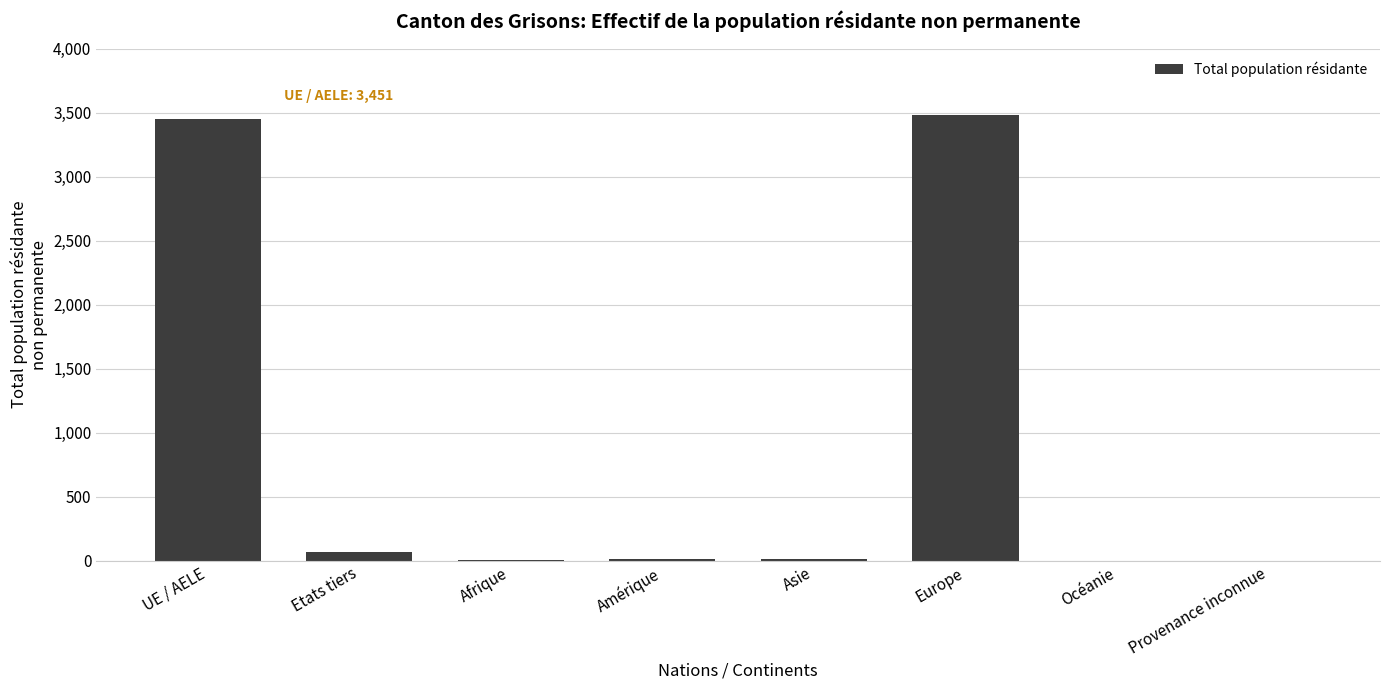

The chart shows a value of 6189 at Europe. True or false?

False